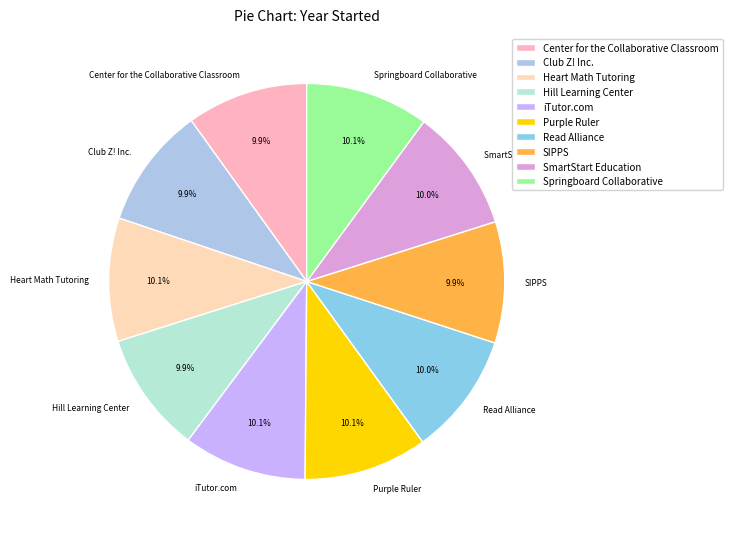

What portion of the pie excludes SIPPS?

90.1%